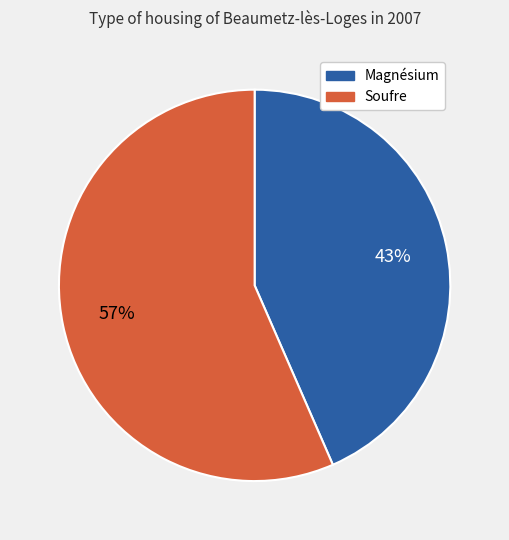

Rank the categories by value from lowest to highest.

Magnésium, Soufre